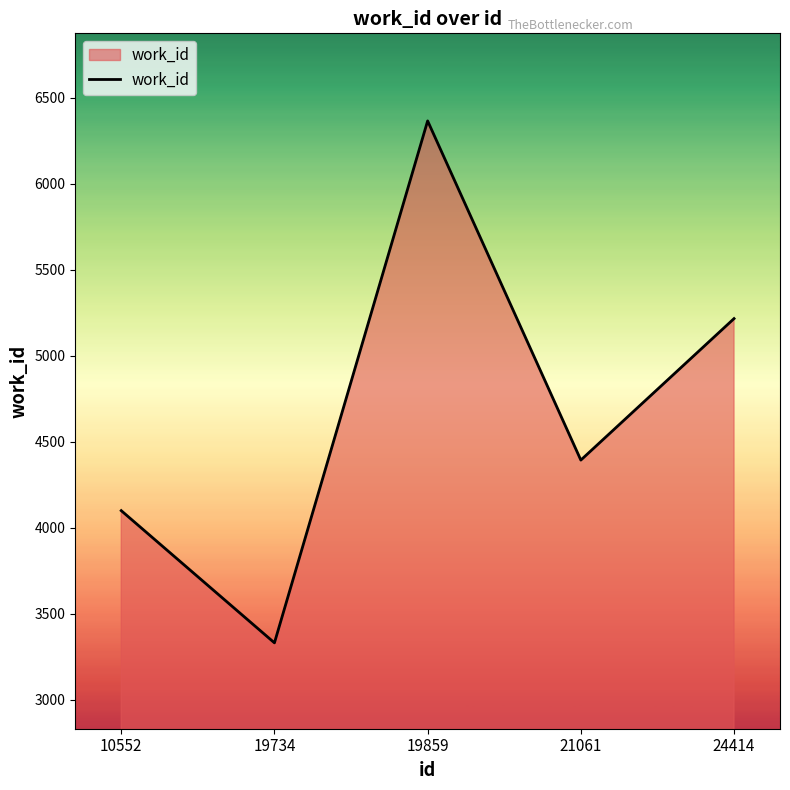

How many lines are shown in the chart?

1